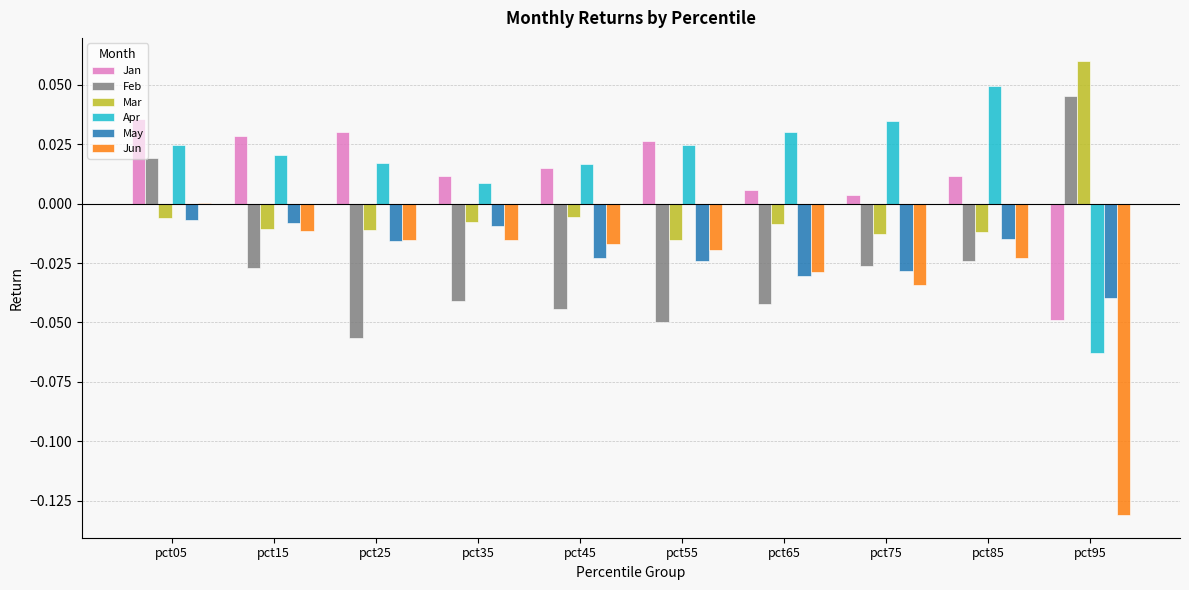

At which label does Jun reach its peak?

pct05